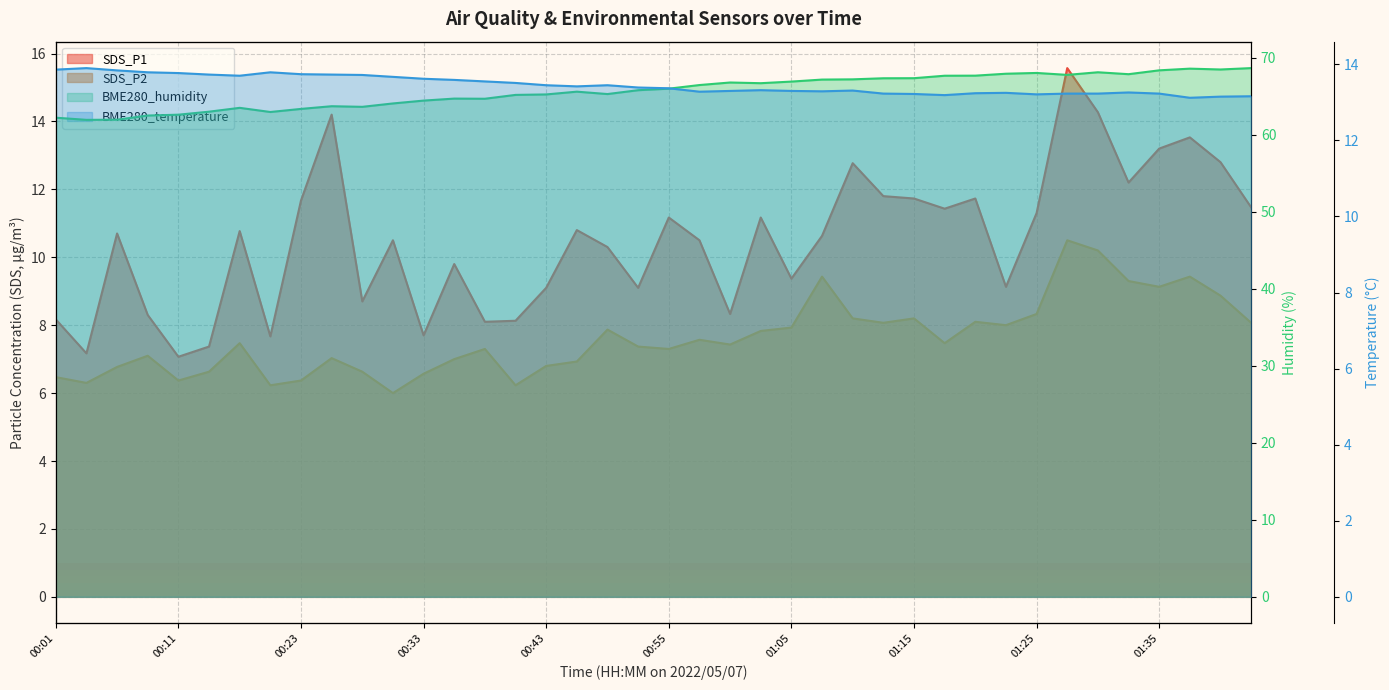

What is the difference between the highest and lowest values at 01:30?

57.9